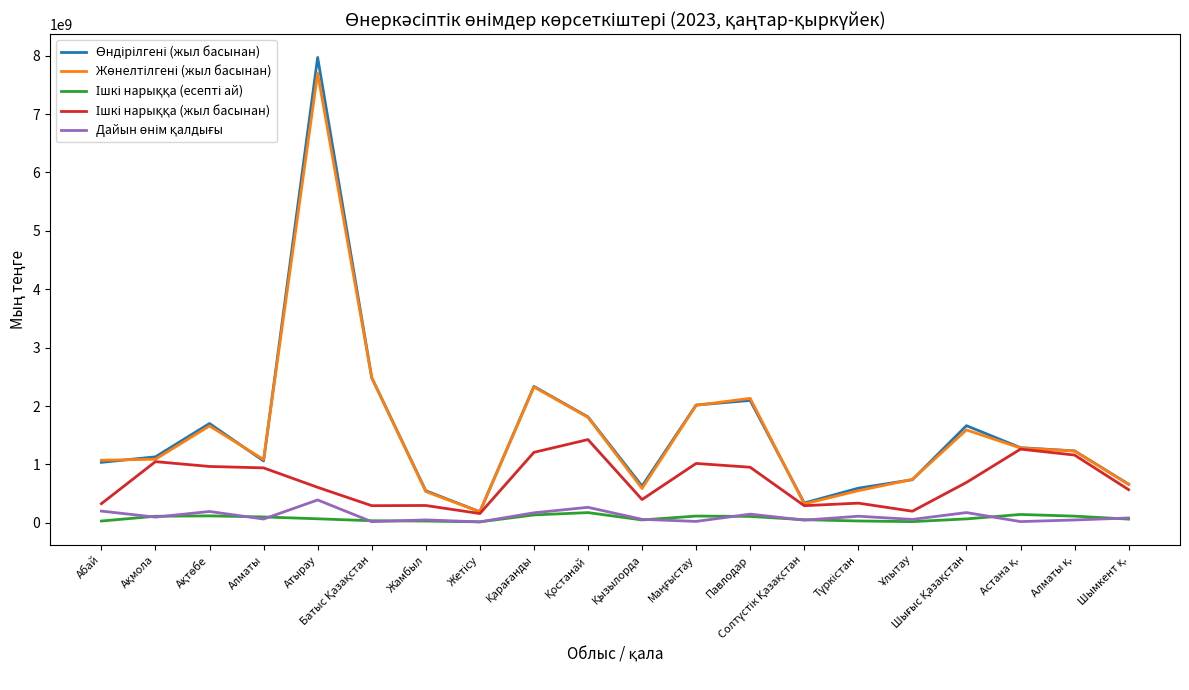

At which category is the sum across all series the highest?

Атырау